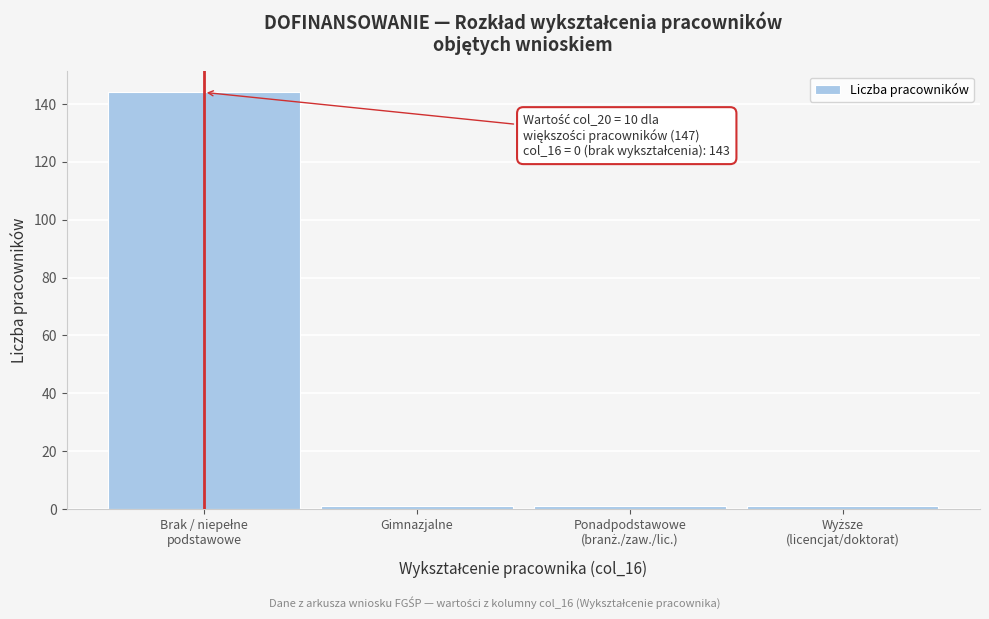

Reading left to right, extract all data points from this chart.

144	1	1	1